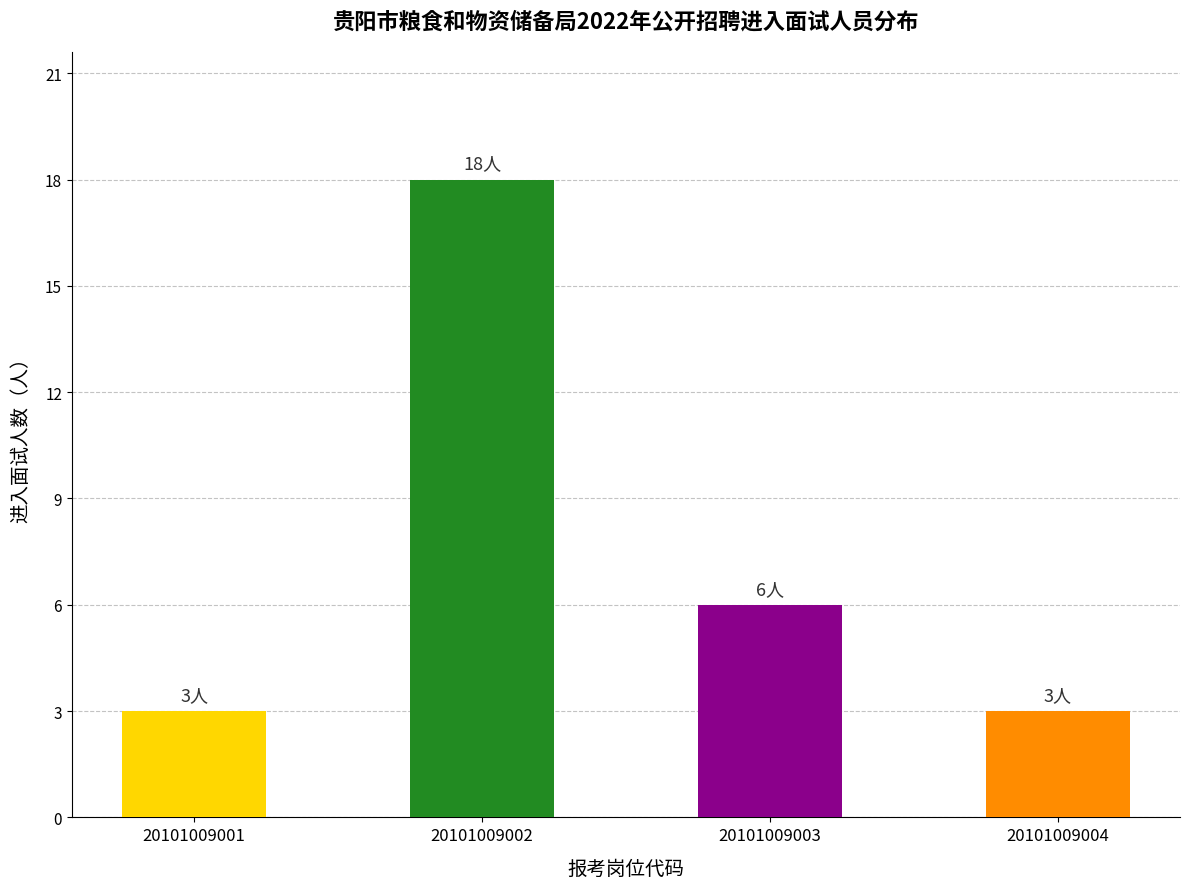

True or false: the data shows 3 at 20101009004.

True